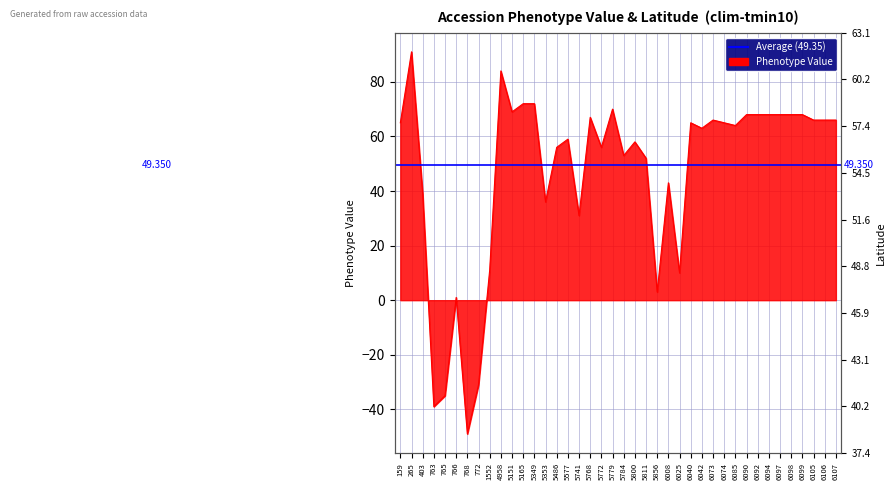

What is the greatest value displayed?

91